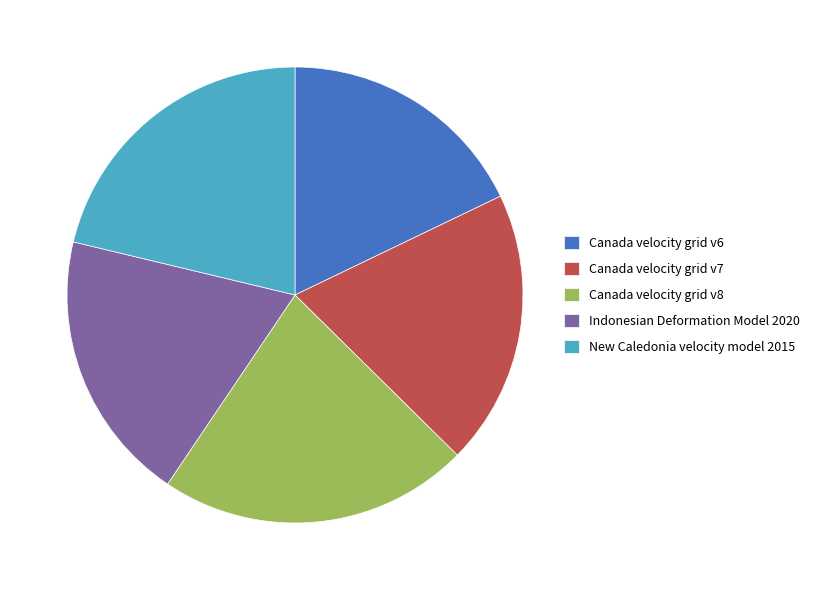

Does any single category account for the majority?

No